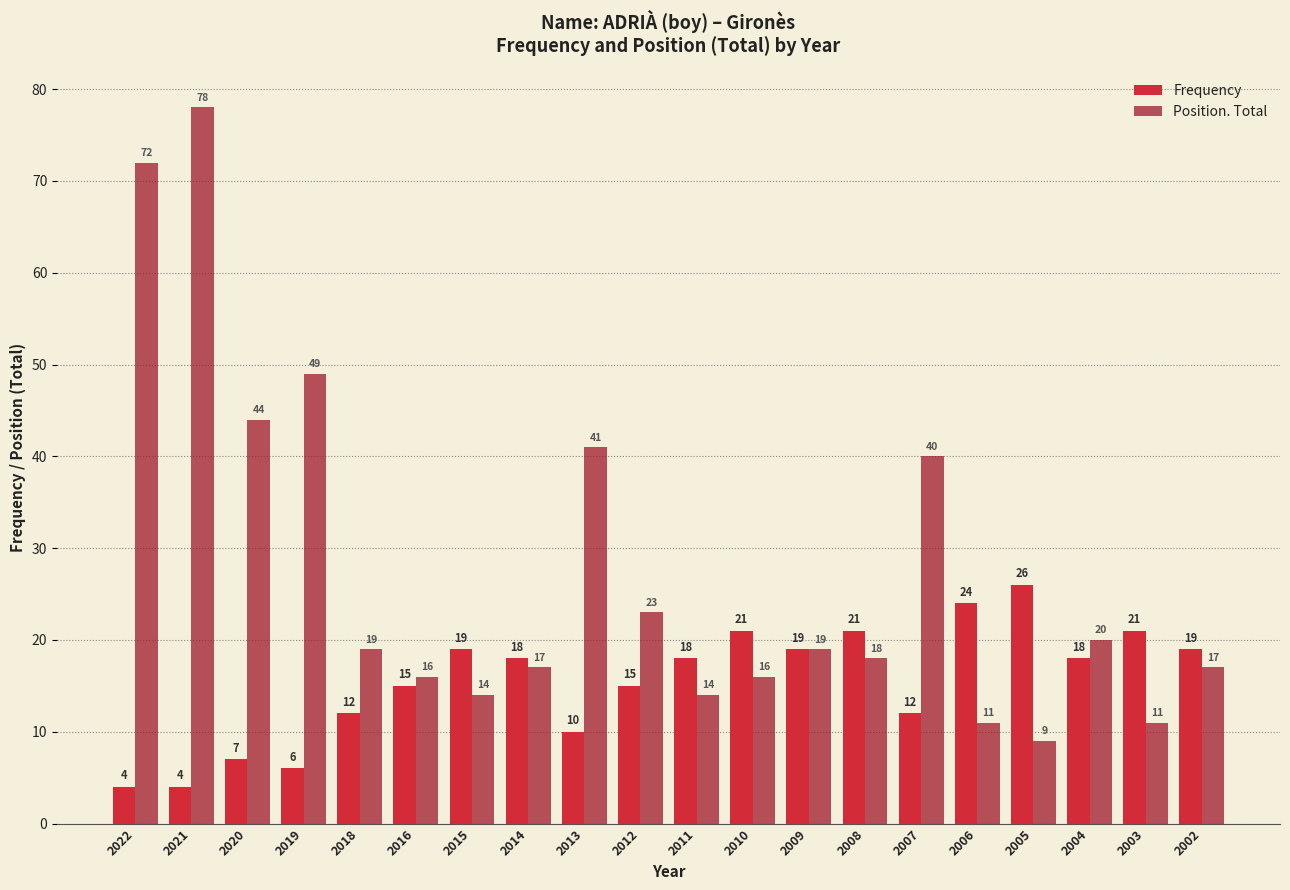

At which label is Position. Total closest to 43?

2020